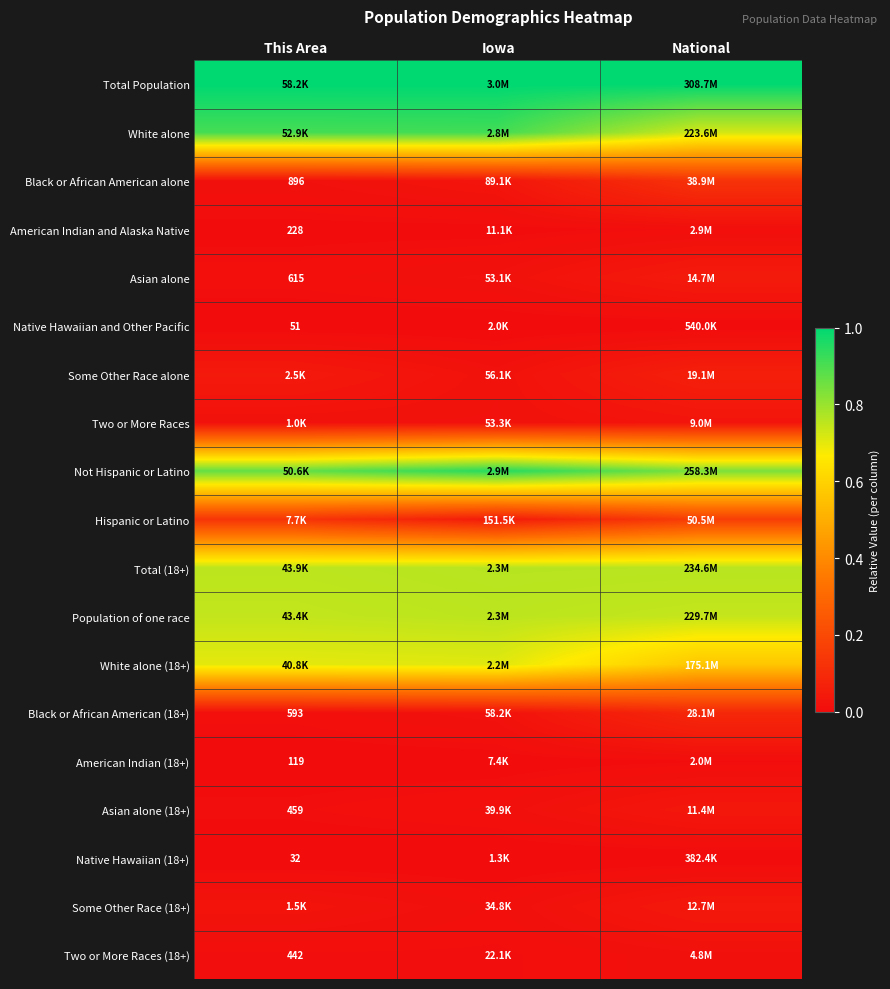

Is it true that White alone equals 0.9 at Iowa?

True